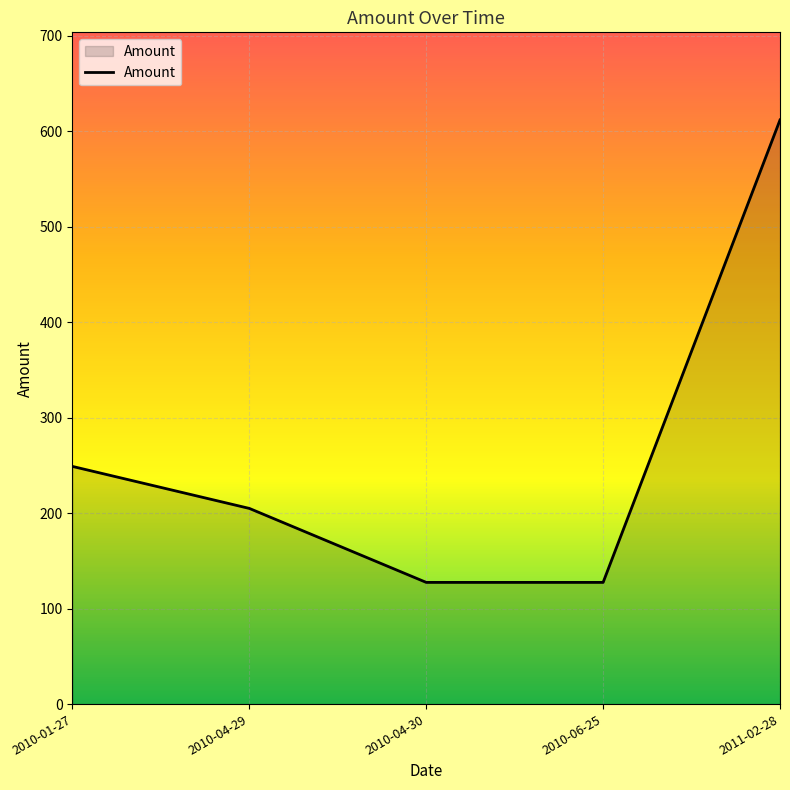

The chart shows a value of 177.3 at 2011-02-28. True or false?

False